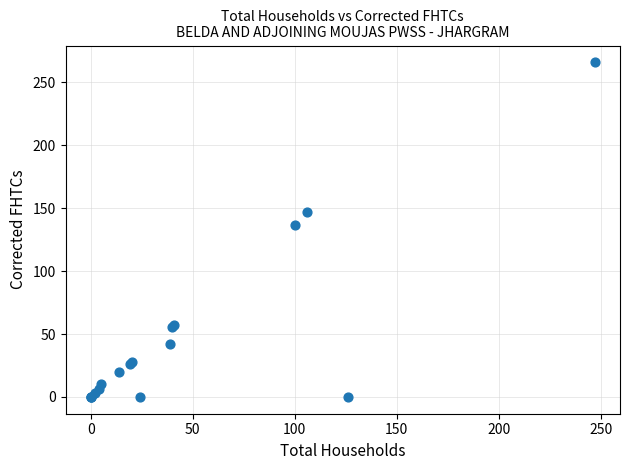

What Y value in the scatter plot is closest to 133?

137